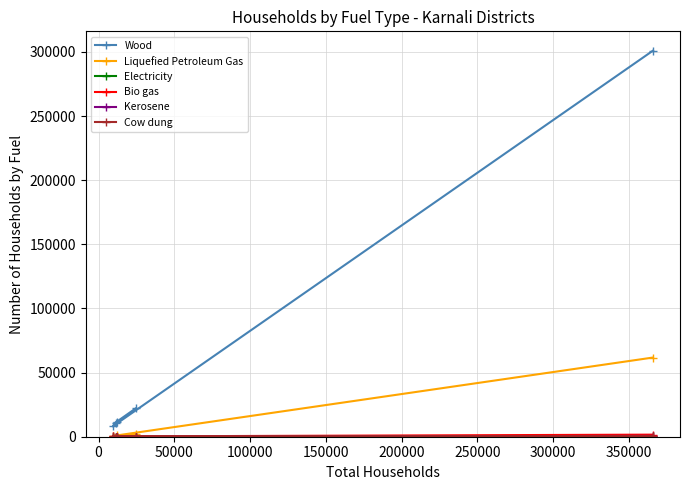

Is this an area chart (filled region under the line)?

No